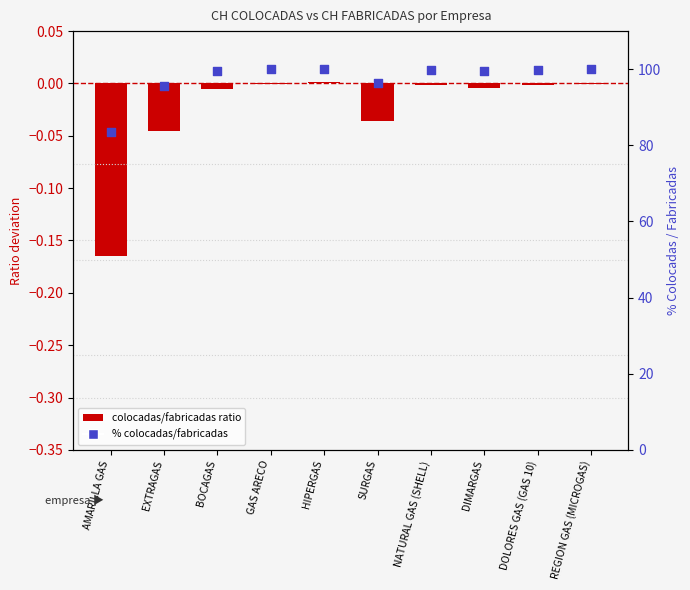

What are all the series names shown in the legend?

colocadas/fabricadas ratio (deviation from 1), % colocadas/fabricadas